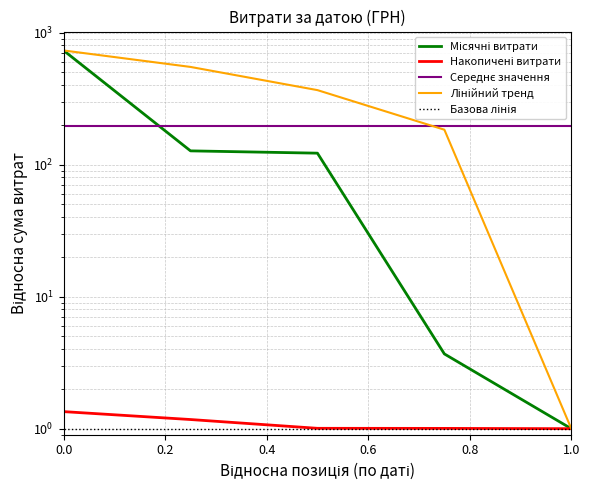

The value of Базова лінія at 0.4 is 1.0. True or false?

True